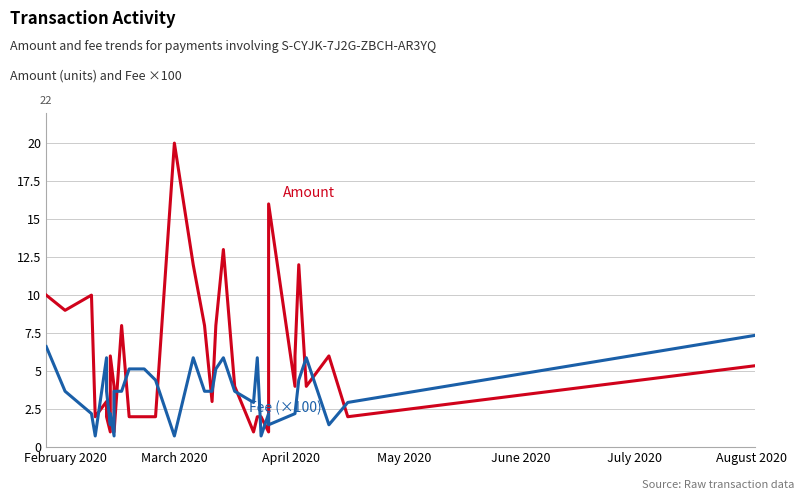

Rank the series by their maximum value, from lowest to highest.

Fee (×100), Amount